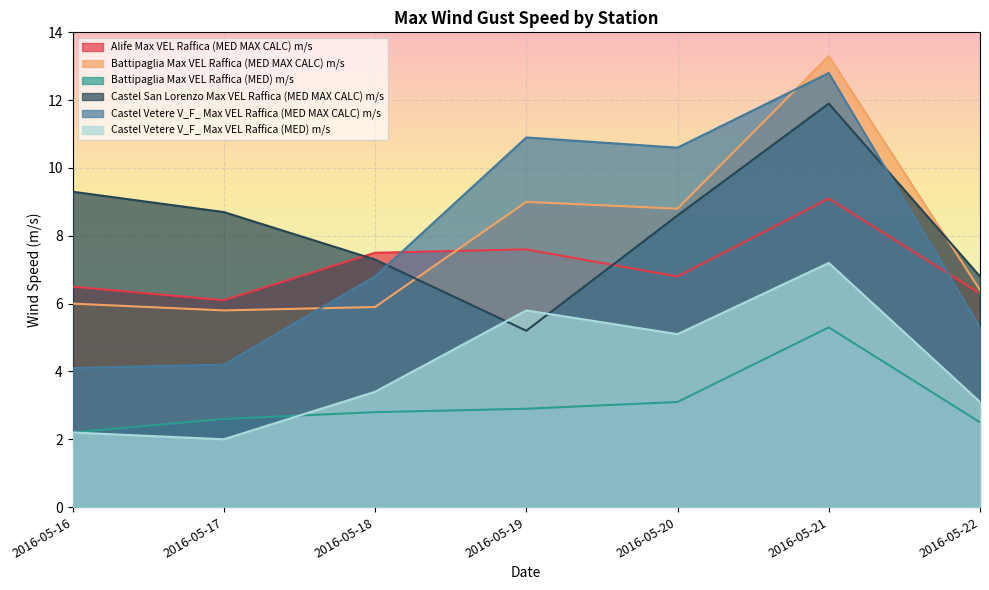

What is the difference between the maximum and minimum values in the Battipaglia Max VEL Raffica (MED) m/s series?

3.1